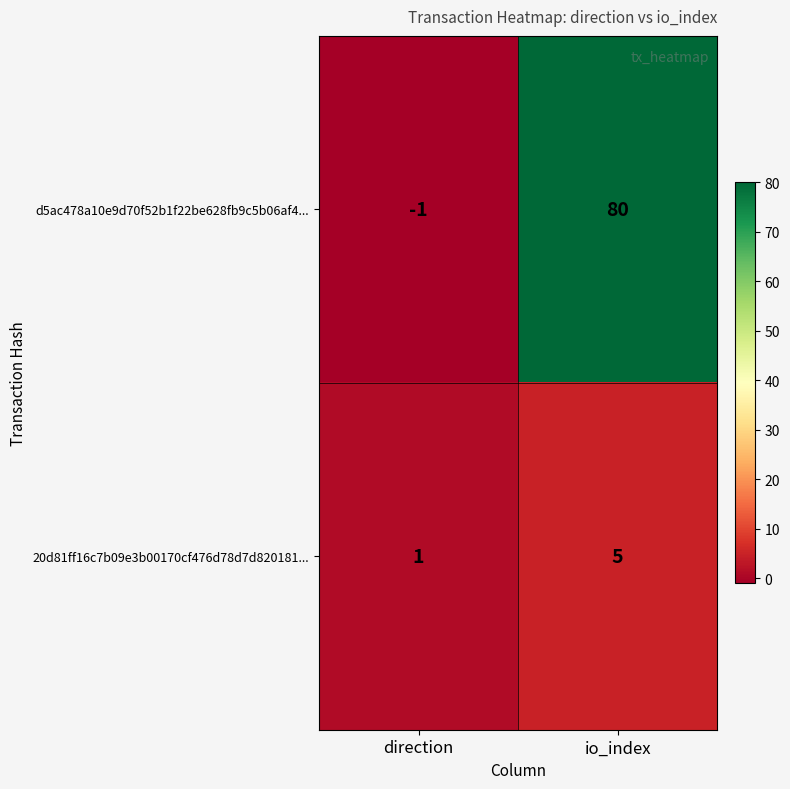

True or false: 20d81ff16c7b09e3b00170cf476d78d7d820181... has a value of 5 at io_index.

True